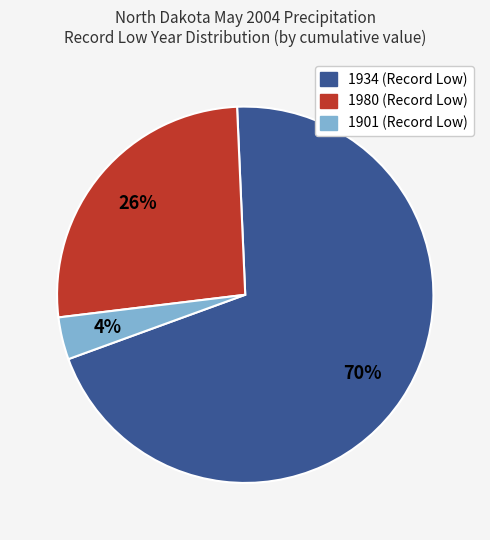

Is there any slice that represents more than half of the pie?

Yes